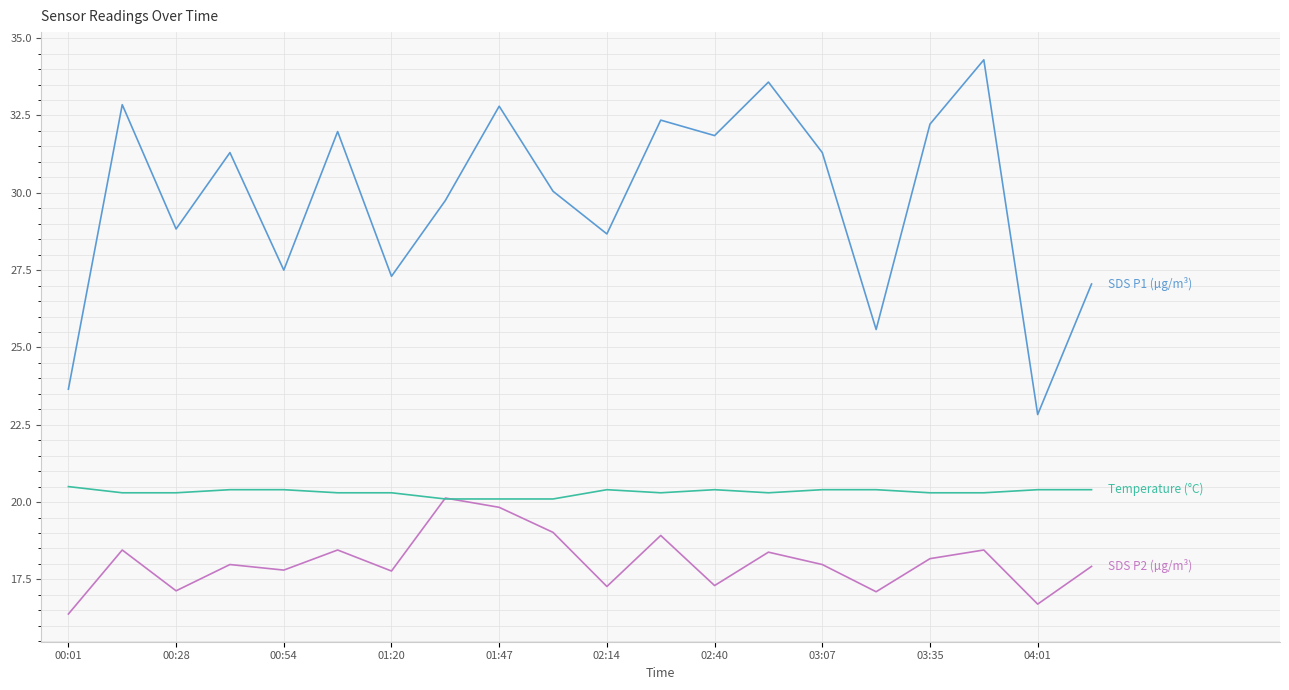

What is the maximum value shown in the chart?

34.3